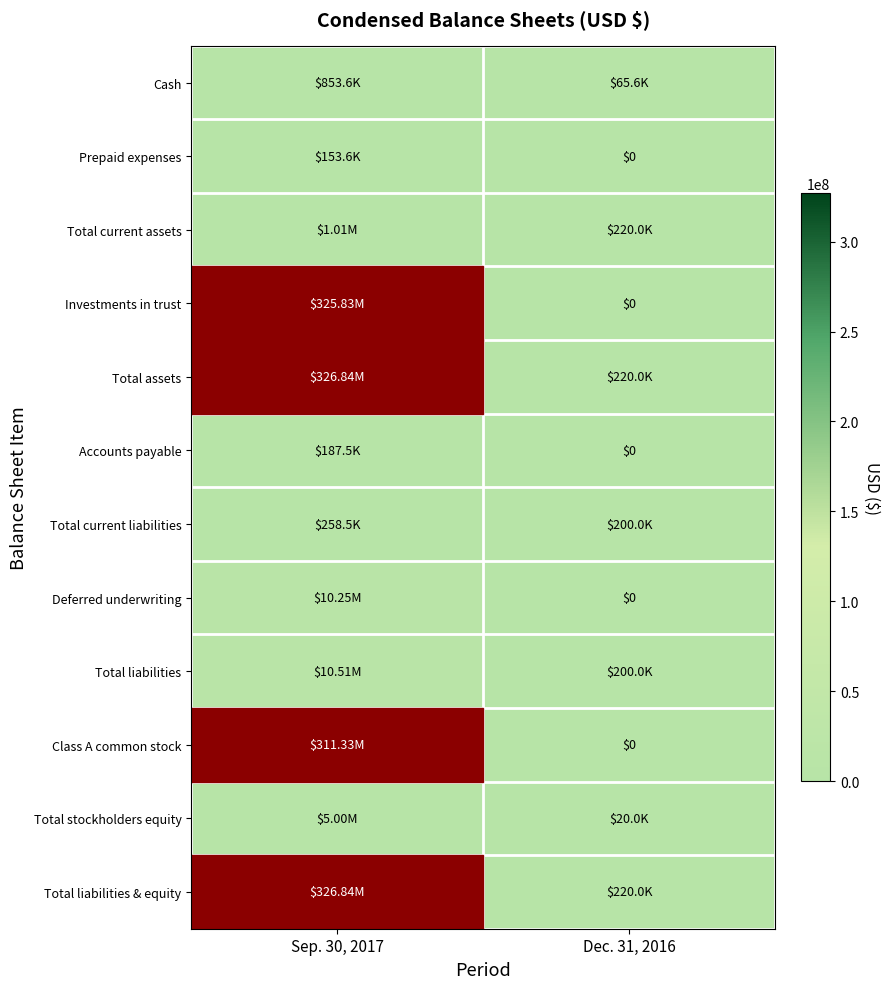

Rank the series at Sep. 30, 2017 from highest to lowest value.

Total assets, Total liabilities & equity, Investments in trust, Class A common stock, Total liabilities, Deferred underwriting, Total stockholders equity, Total current assets, Cash, Total current liabilities, Accounts payable, Prepaid expenses